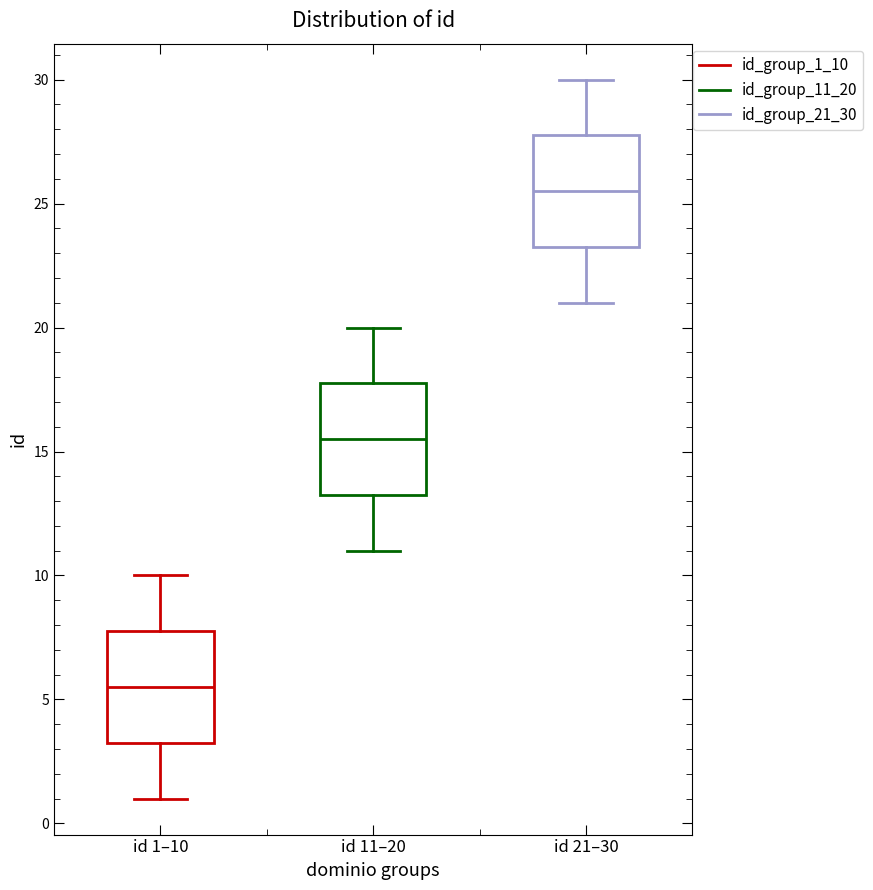

Where is the upper edge of the box for id 11–20 on the y-axis? The values are not printed on the chart, so give them approximately, as read against the axis.

18.0